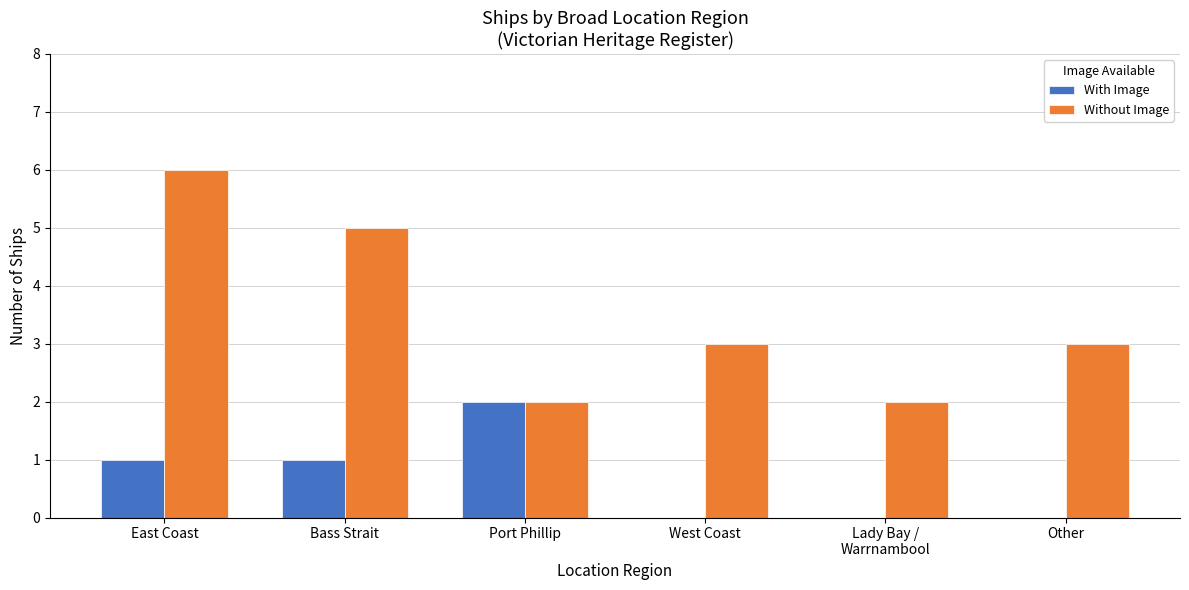

Between Port Phillip and Other, which series saw the biggest shift?

With Image